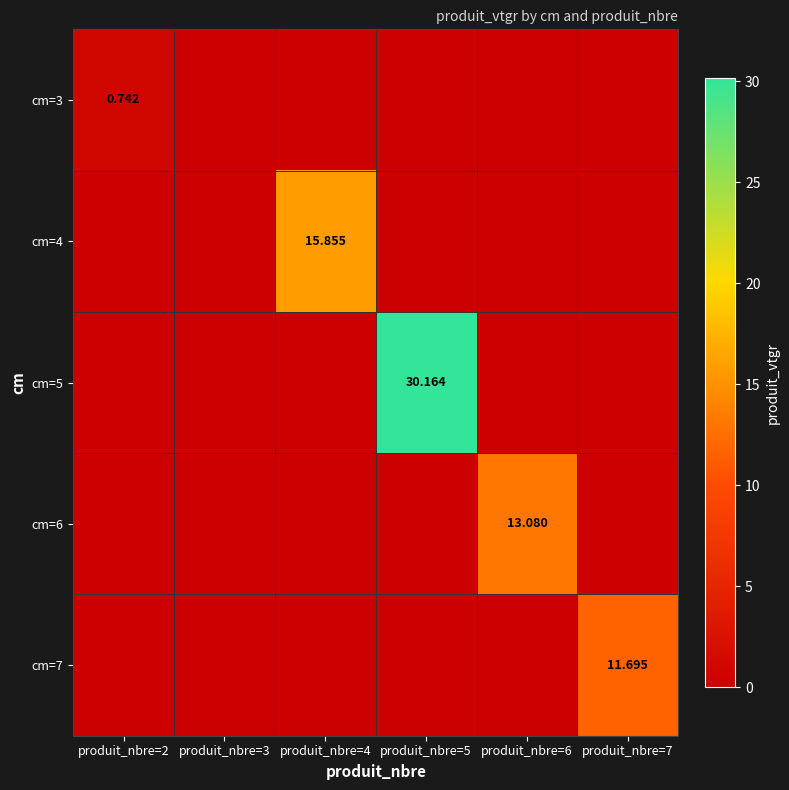

What is the average value of the cm=5 series?

5.0